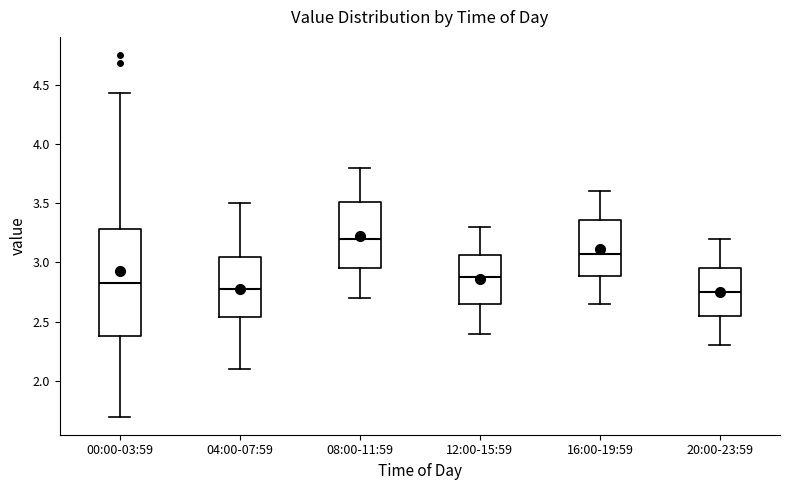

Reading left to right, transcribe this box plot: for each box, give where its median line is, the range the box spans, and where its two whiskers end, as read against the y-axis. The values are not printed on the chart, so give them approximately, as read against the axis.

00:00-03:59: median 2.85, box 2.40 to 3.30, whiskers 1.70 to 4.45
04:00-07:59: median 2.80, box 2.55 to 3.05, whiskers 2.10 to 3.50
08:00-11:59: median 3.20, box 2.95 to 3.50, whiskers 2.70 to 3.80
12:00-15:59: median 2.90, box 2.65 to 3.05, whiskers 2.40 to 3.30
16:00-19:59: median 3.10, box 2.90 to 3.35, whiskers 2.65 to 3.60
20:00-23:59: median 2.75, box 2.55 to 2.95, whiskers 2.30 to 3.20